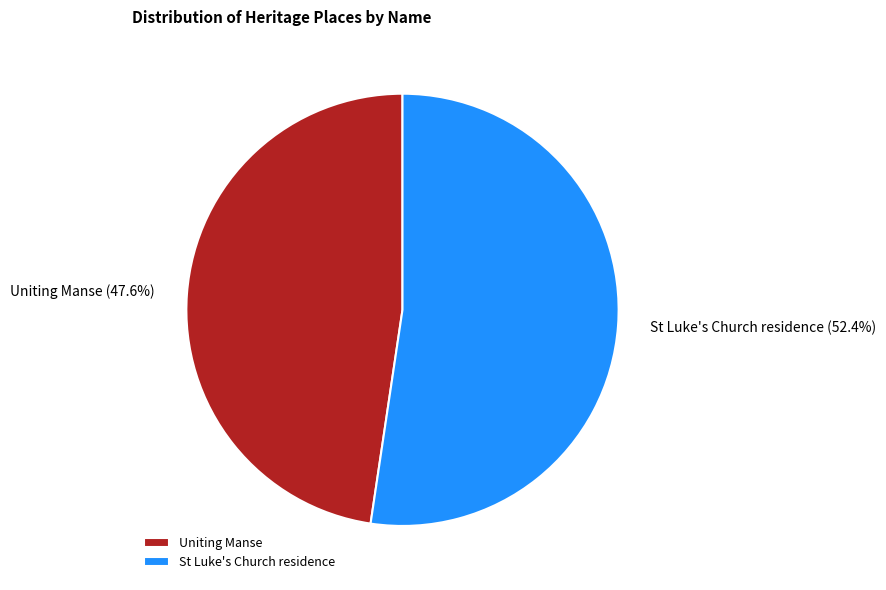

Which has a higher value, St Luke's Church residence or Uniting Manse?

St Luke's Church residence